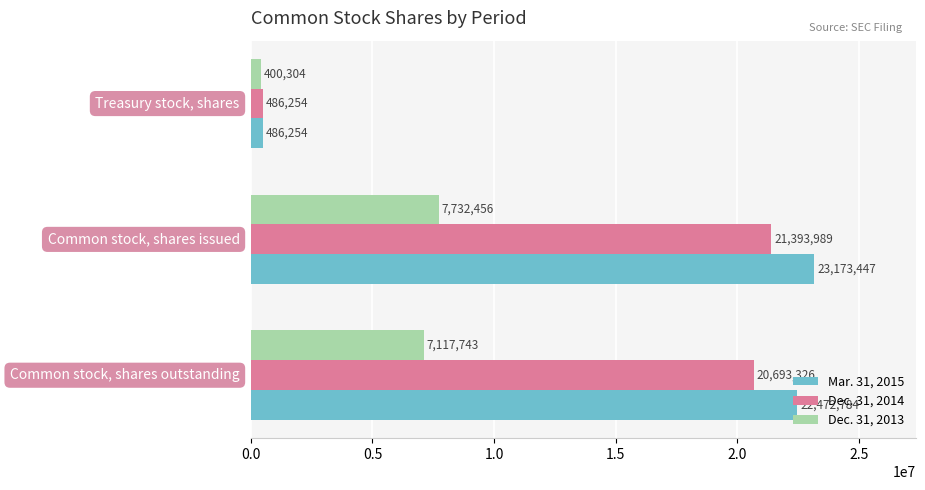

Rank the series by their maximum value, from lowest to highest.

Dec. 31, 2013, Dec. 31, 2014, Mar. 31, 2015